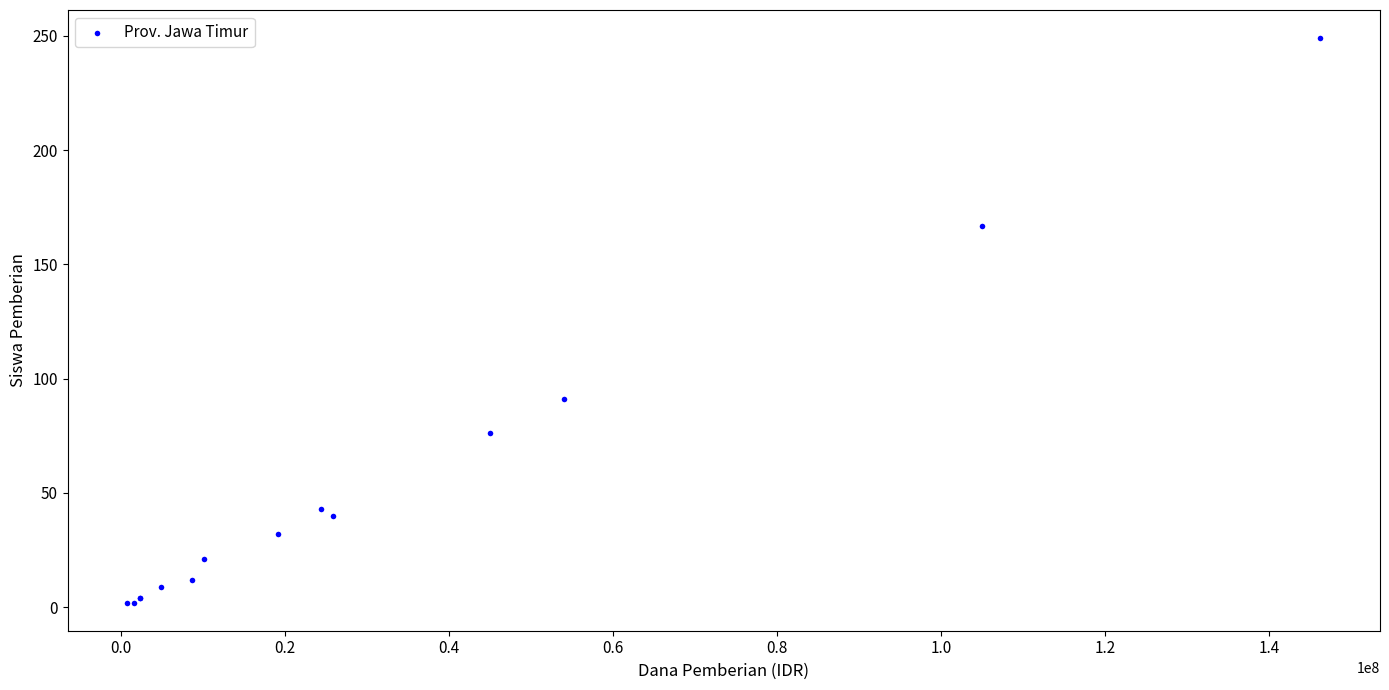

What Y value in the scatter plot is closest to 125?

91